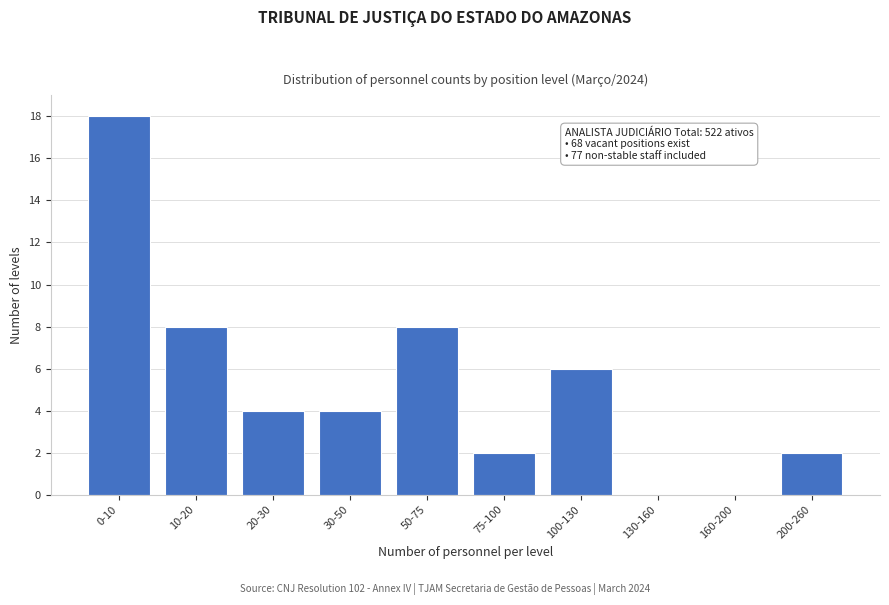

Reading left to right, what are all the values shown in this chart?

0-10=18	10-20=8	20-30=4	30-50=4	50-75=8	75-100=2	100-130=6	130-160=0	160-200=0	200-260=2